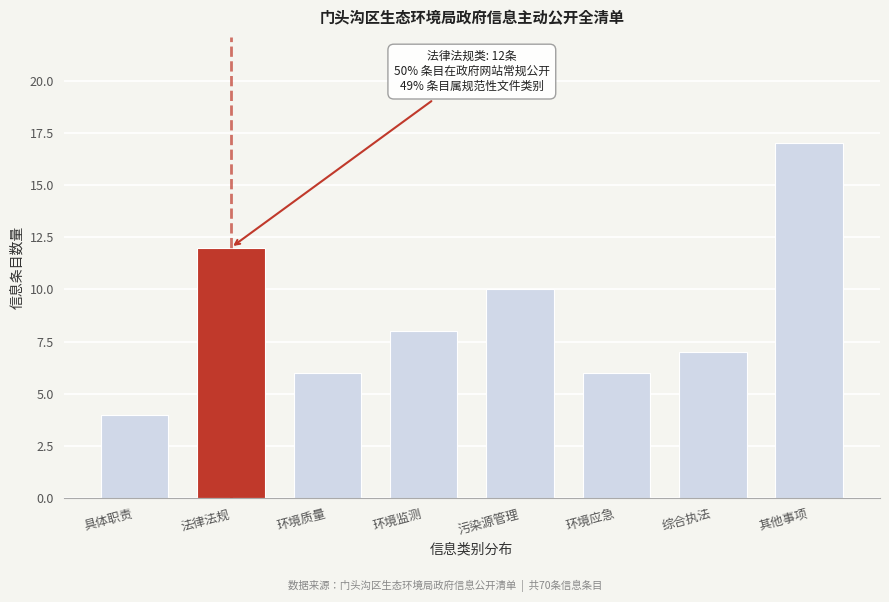

Reading left to right, list all the values displayed in this chart.

4	12	6	8	10	6	7	17